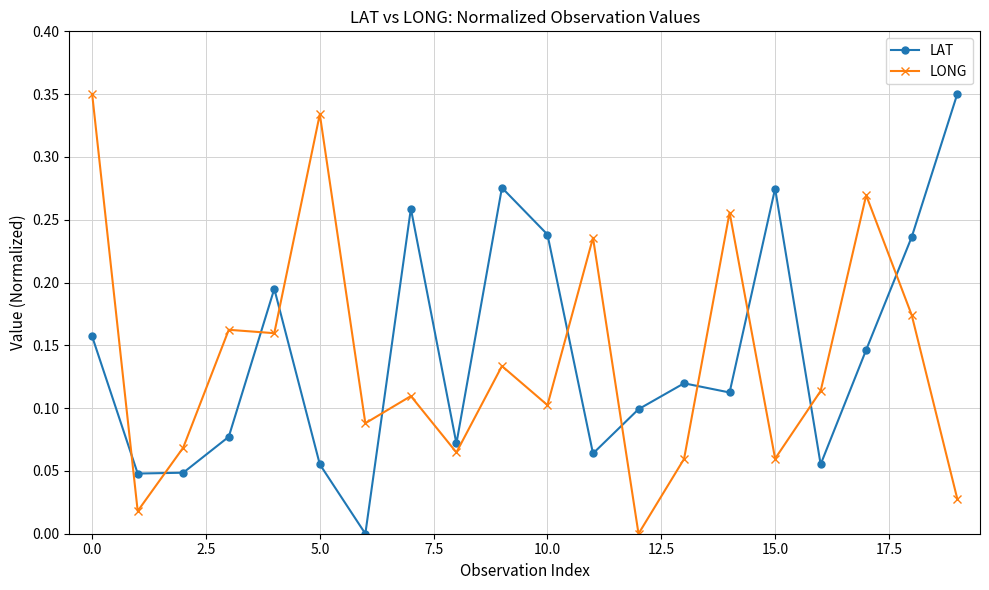

What is the sum of all LAT values?

2.9